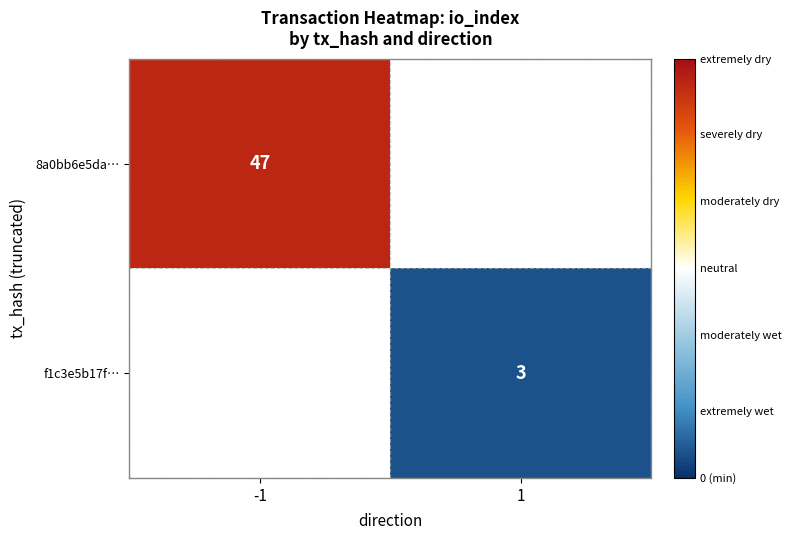

True or false: 8a0bb6e5da… has a value of 31 at -1.

False